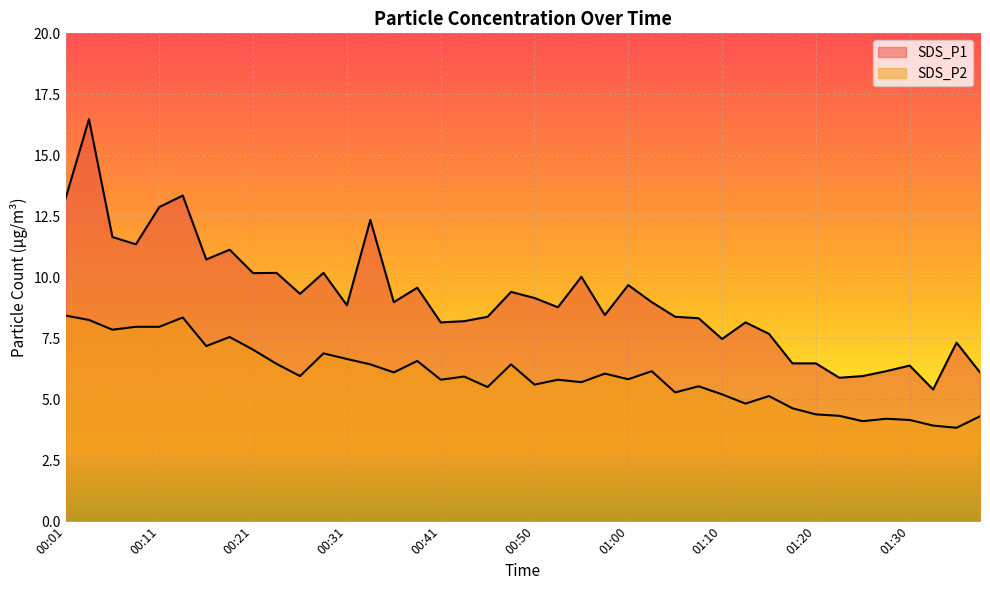

Rank the series at 00:53 from highest to lowest value.

SDS_P1, SDS_P2